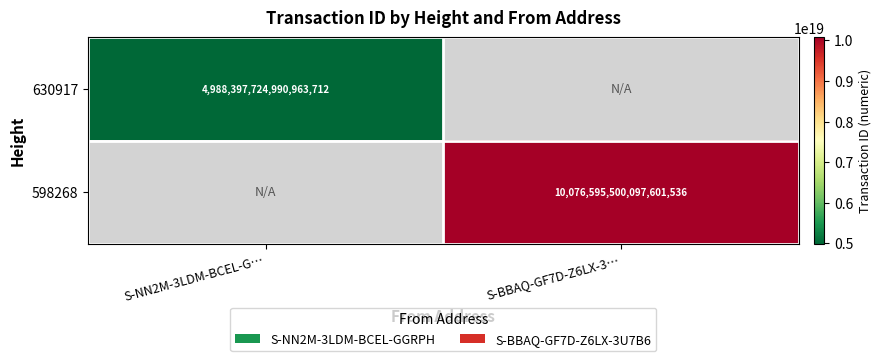

Between S-NN2M-3LDM-BCEL-G… and S-BBAQ-GF7D-Z6LX-3…, which is larger?

S-BBAQ-GF7D-Z6LX-3…